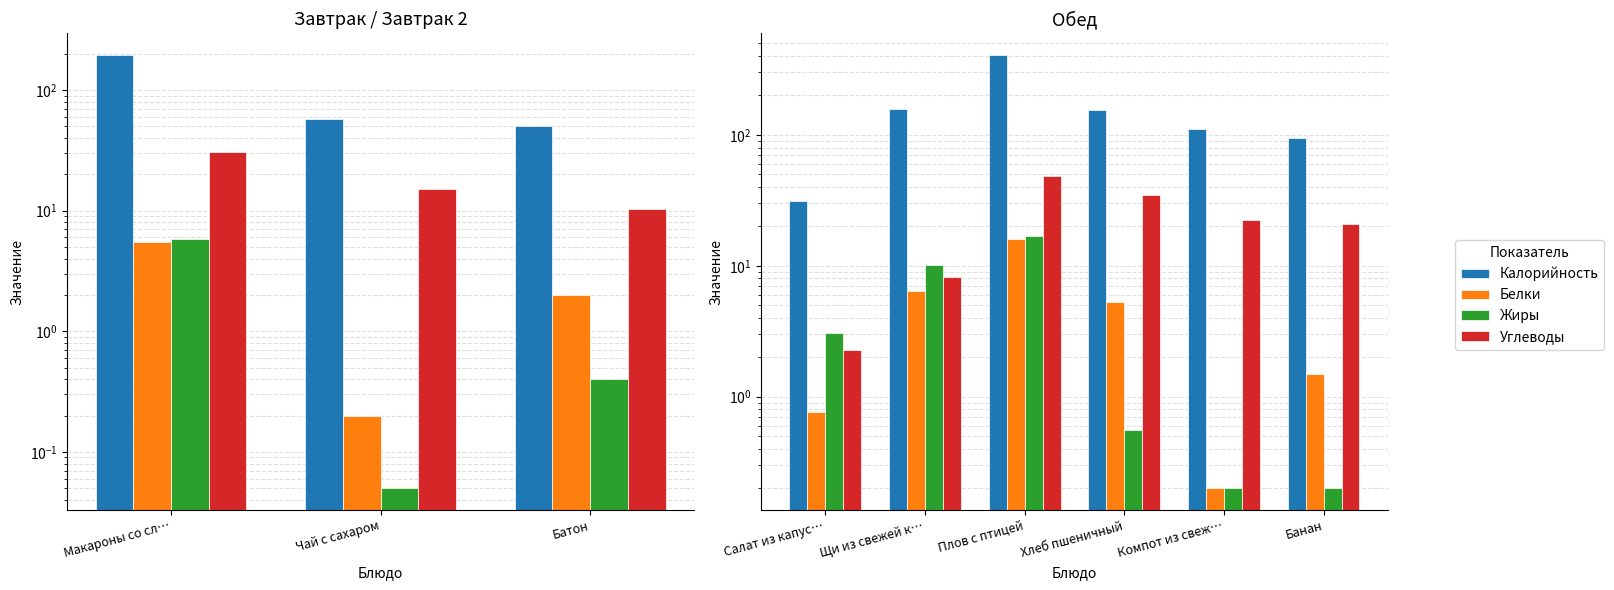

Is it true that Жиры equals 0.1 at Компот из свеж…?

False